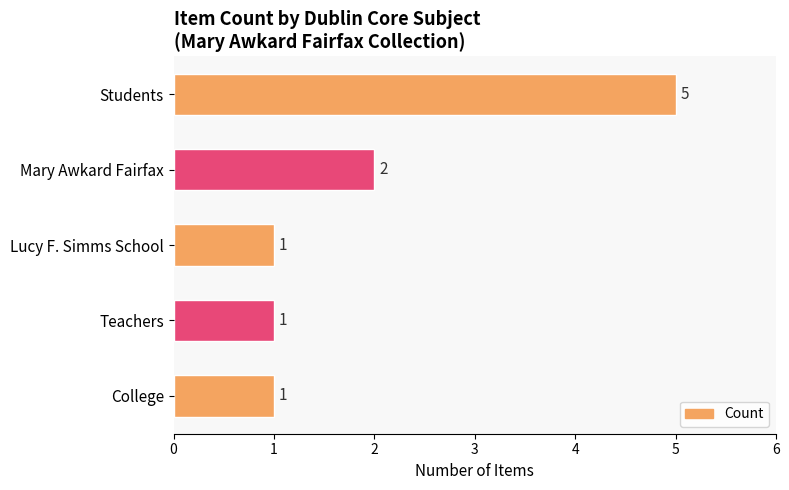

True or false: the data shows 1 at Teachers.

True